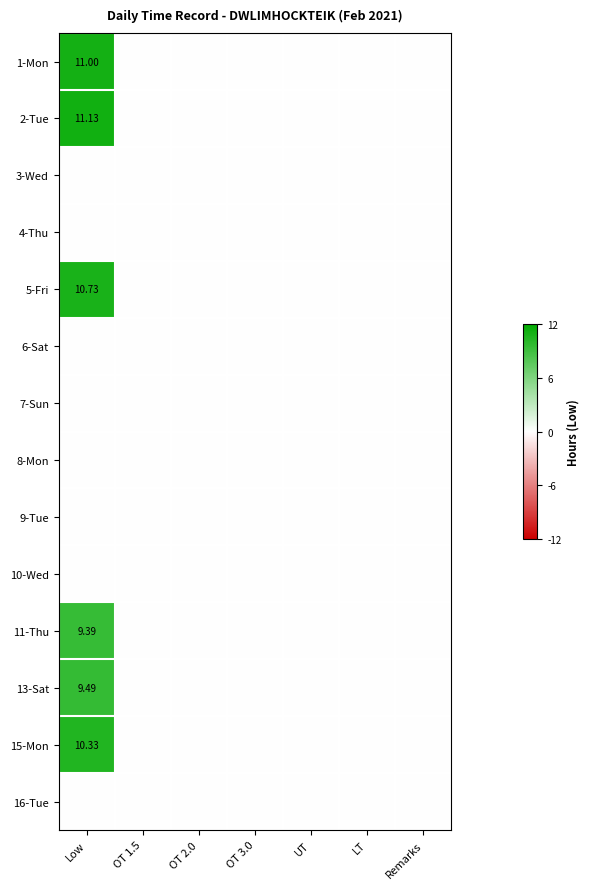

Is the value of 8-Mon at Low greater than the value of 13-Sat at Low?

No